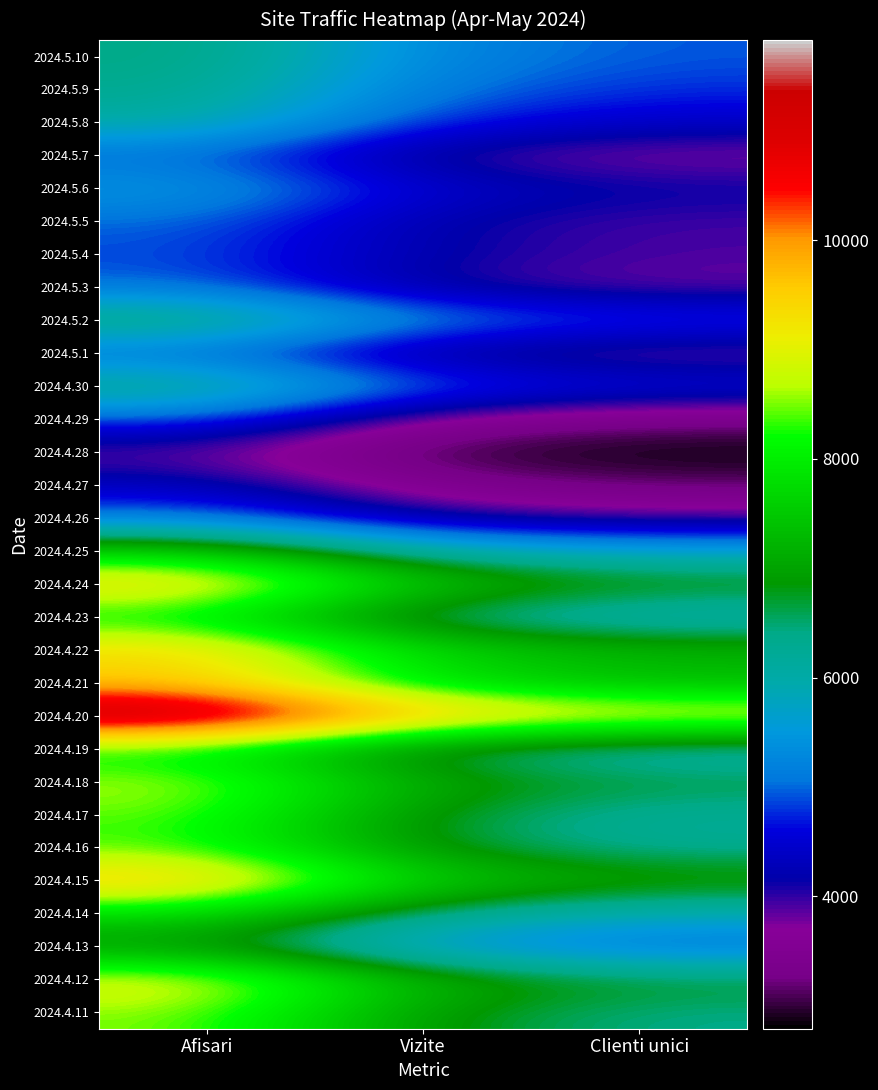

What is the spread (max minus min) of values at Afisari?

8058